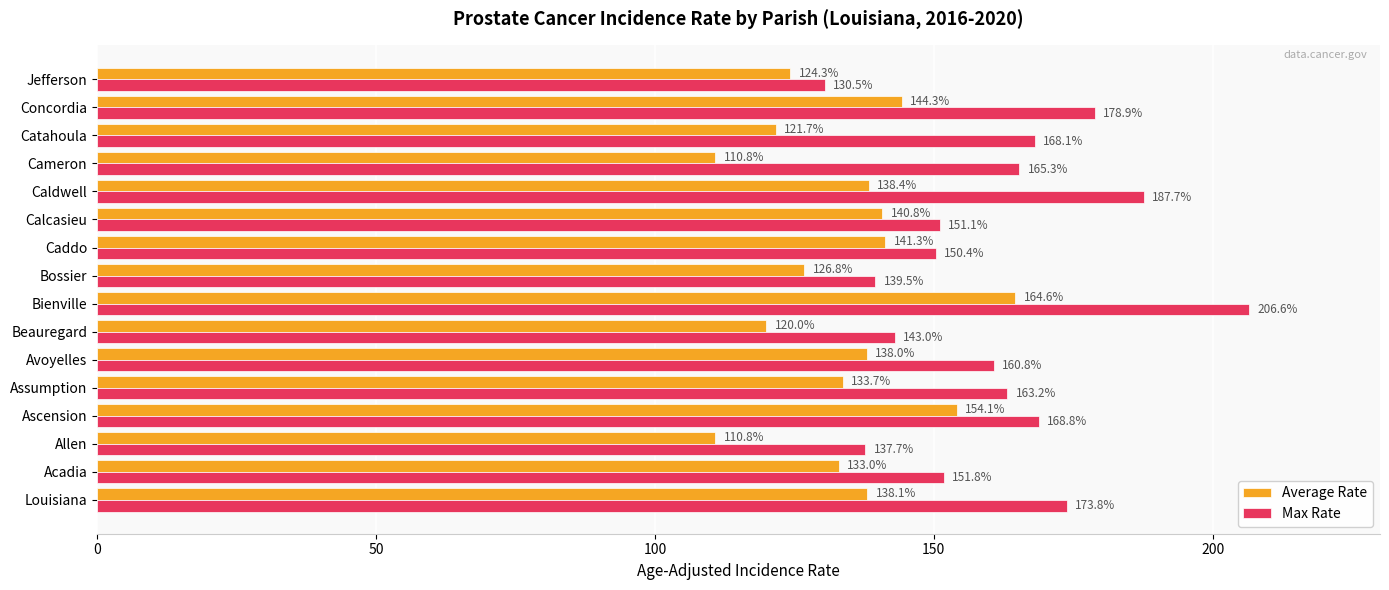

At which label is Max Rate closest to 168?

Catahoula